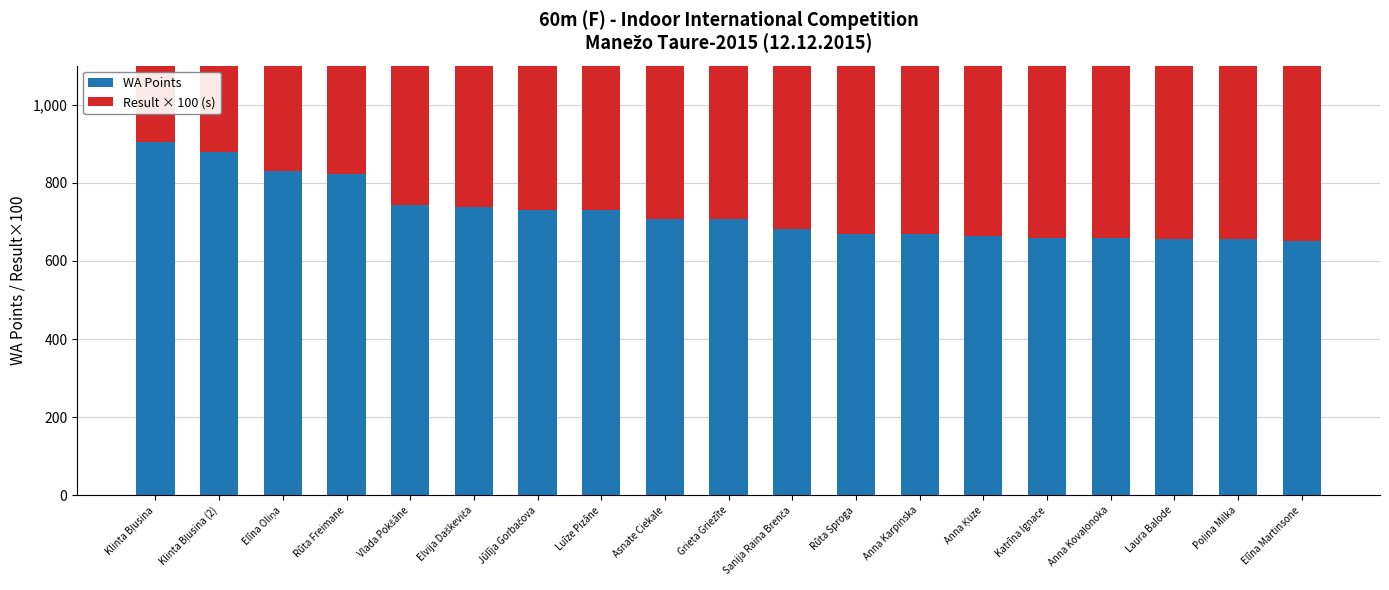

What is the total value across all series at Katrīna Ignace?

1545